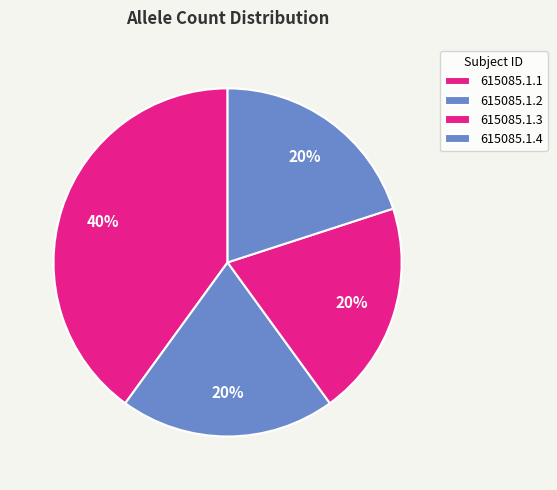

Combined, what portion of the pie is 615085.1.1 and 615085.1.2?

60.0%